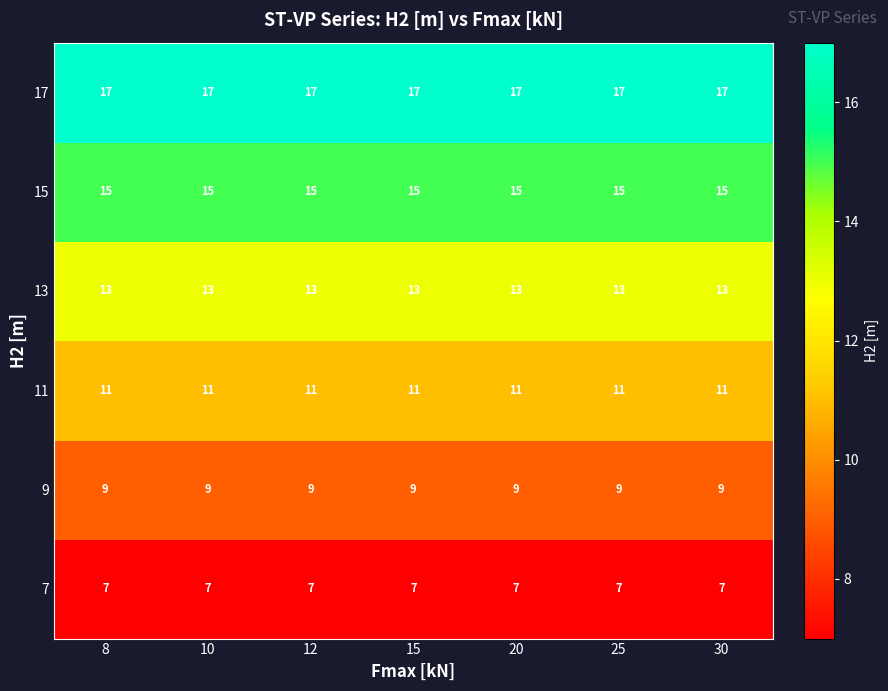

What is the lowest value of the 11 series?

11